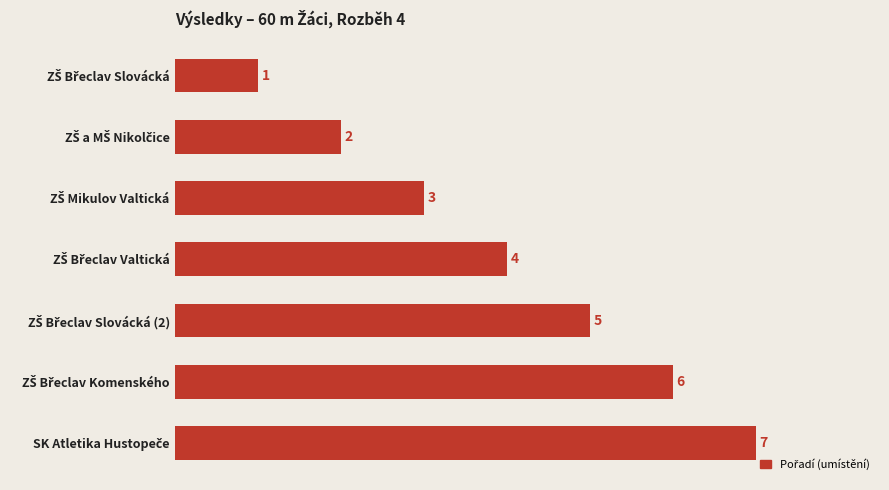

What is the maximum value shown in the chart?

7